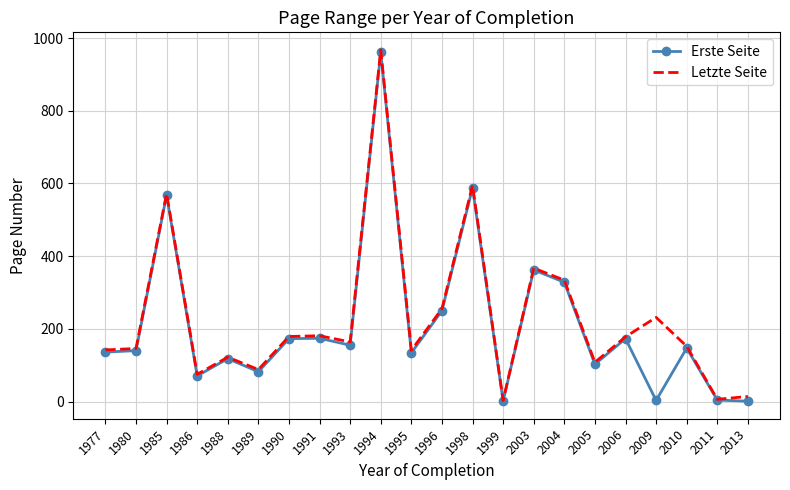

List the series in order of their overall mean, highest first.

Letzte Seite, Erste Seite